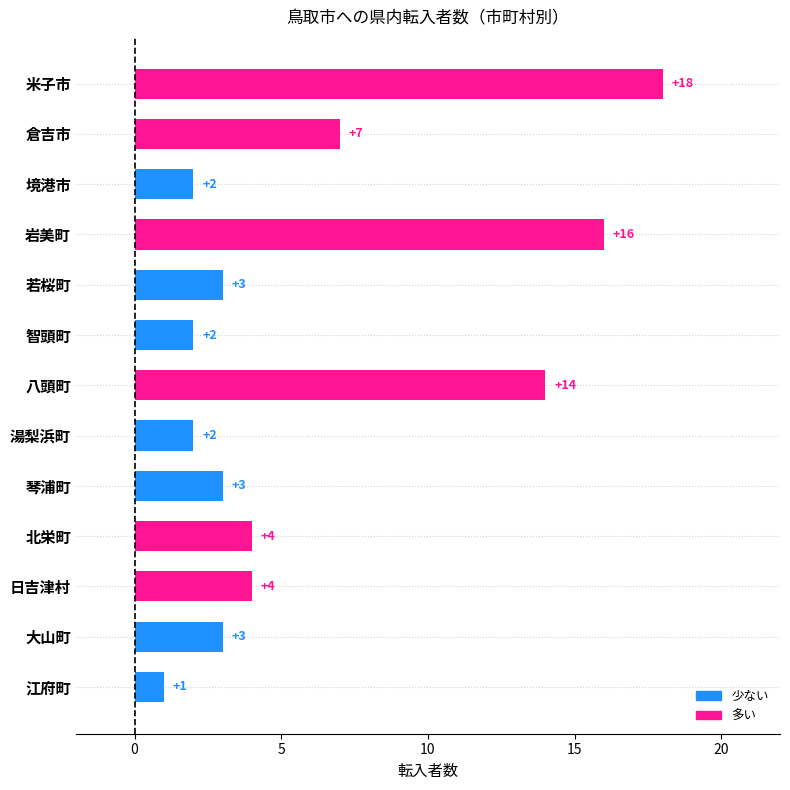

How many categories are shown in the chart?

13